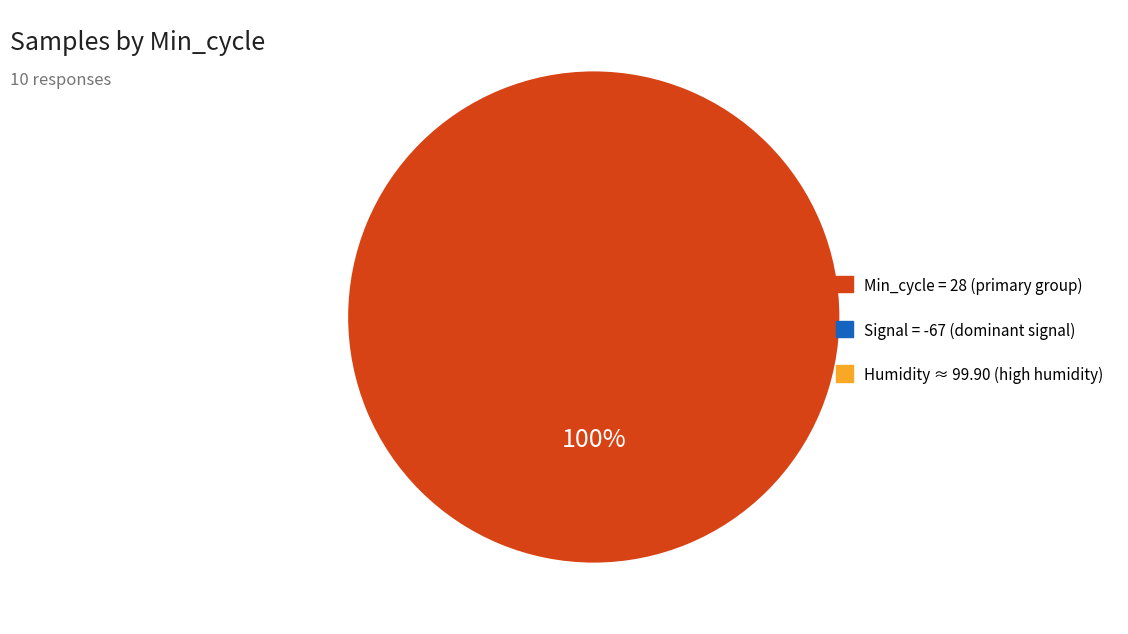

Does any single category account for the majority?

Yes